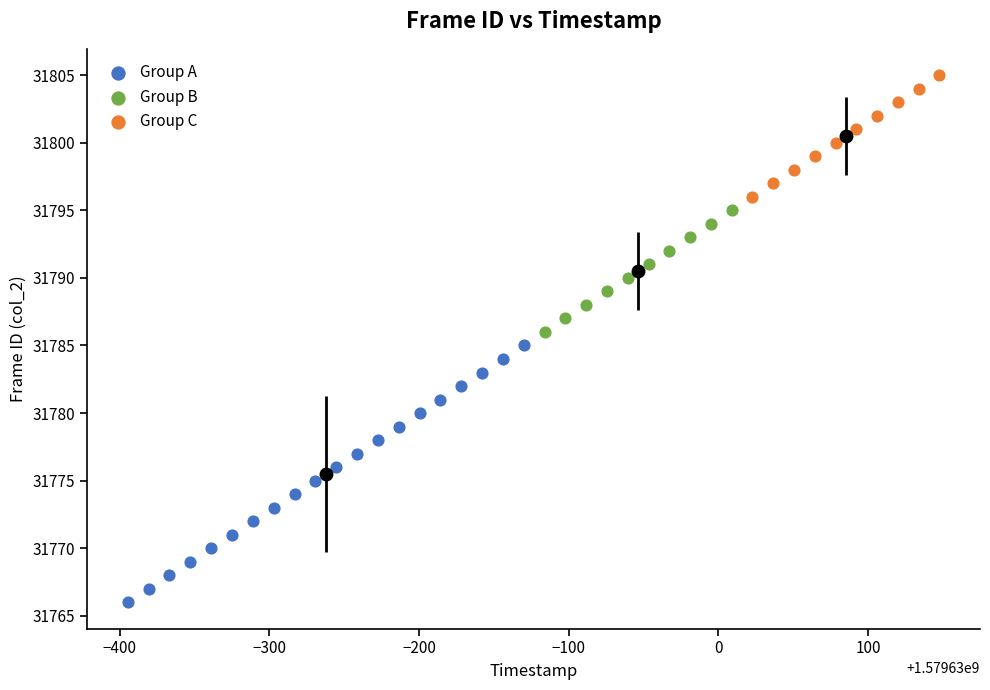

Which series contains the highest Y value?

Group C